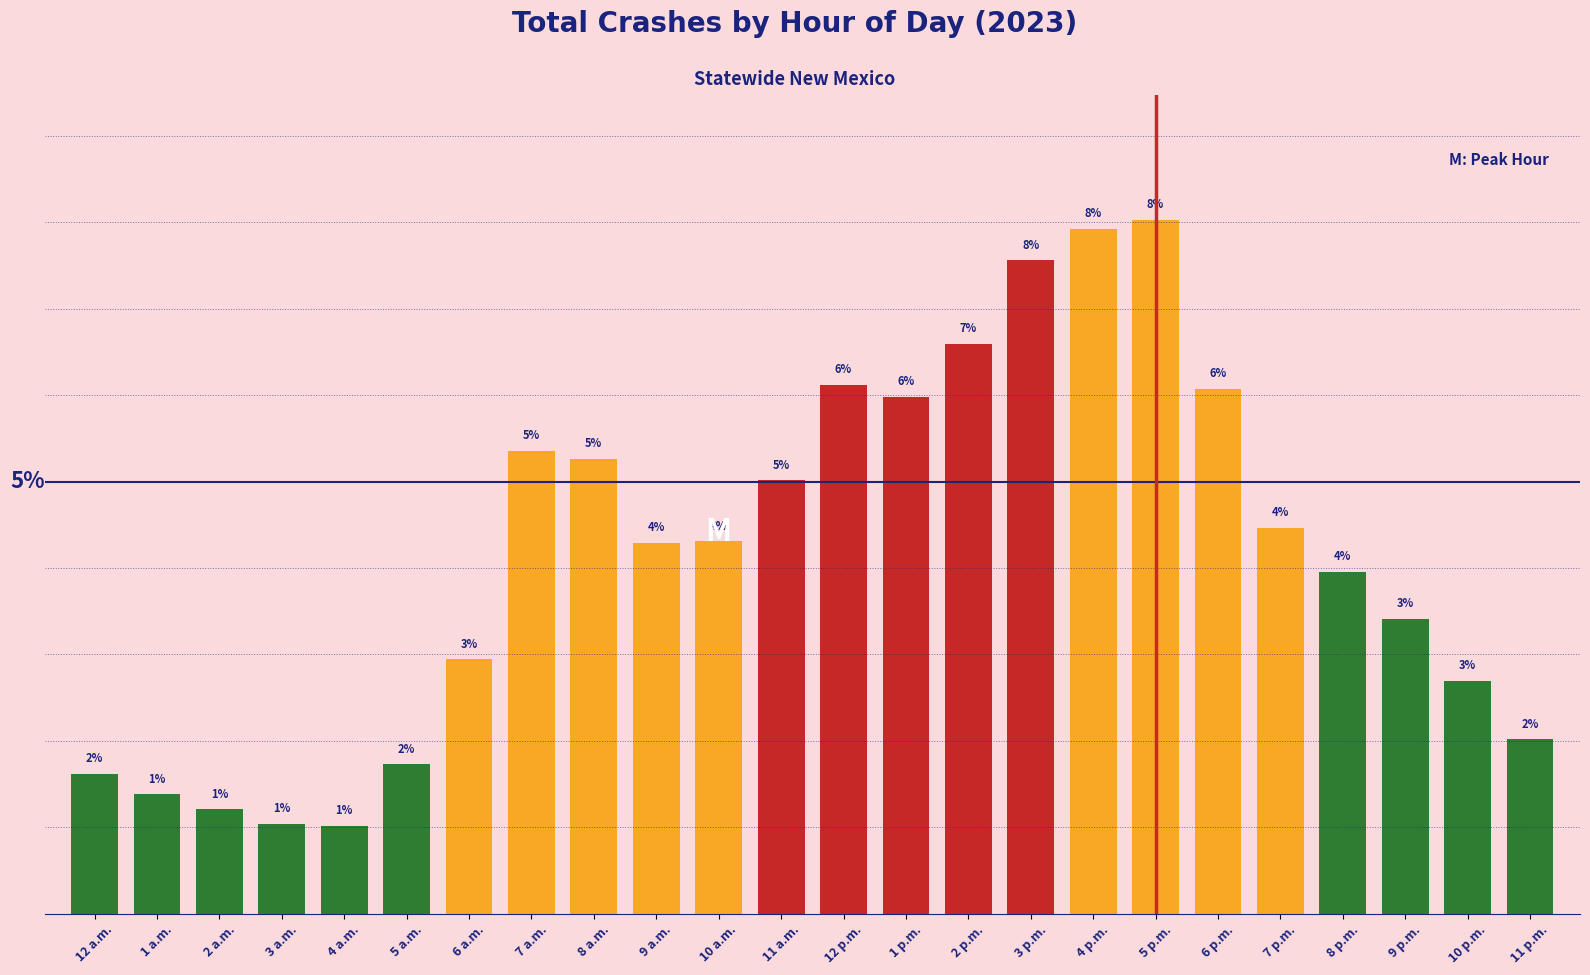

What is the label of the 12th bar from the left?

11 a.m.